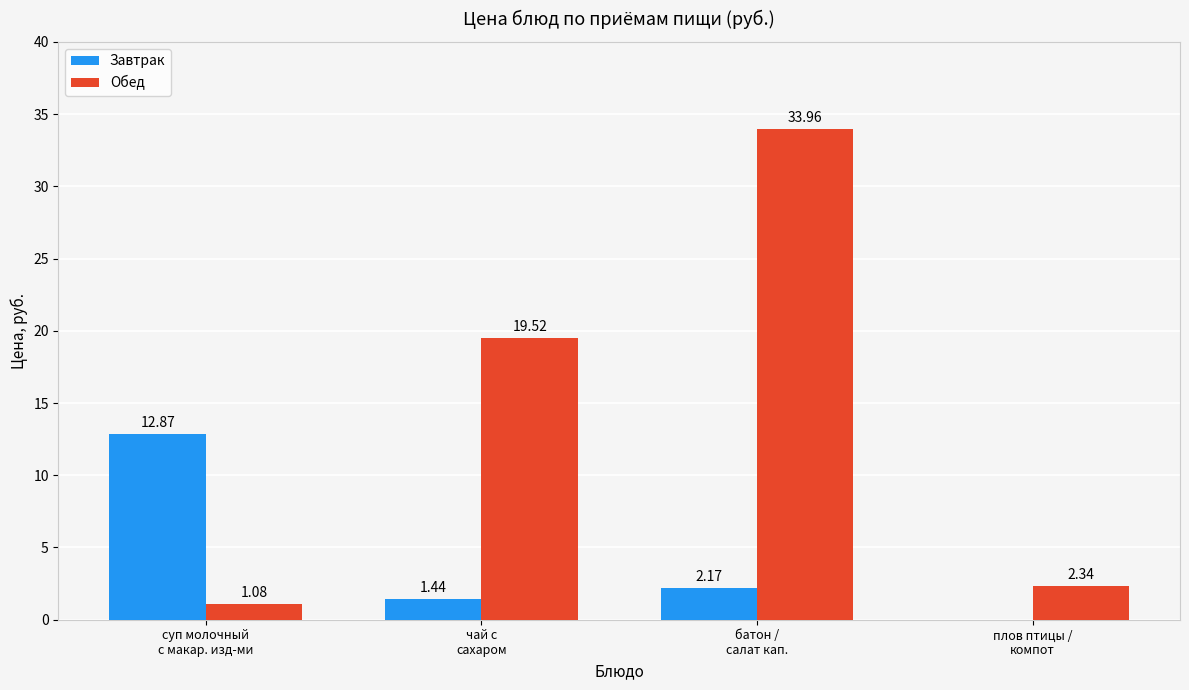

Which label corresponds to the largest value in the chart?

батон /
салат кап.